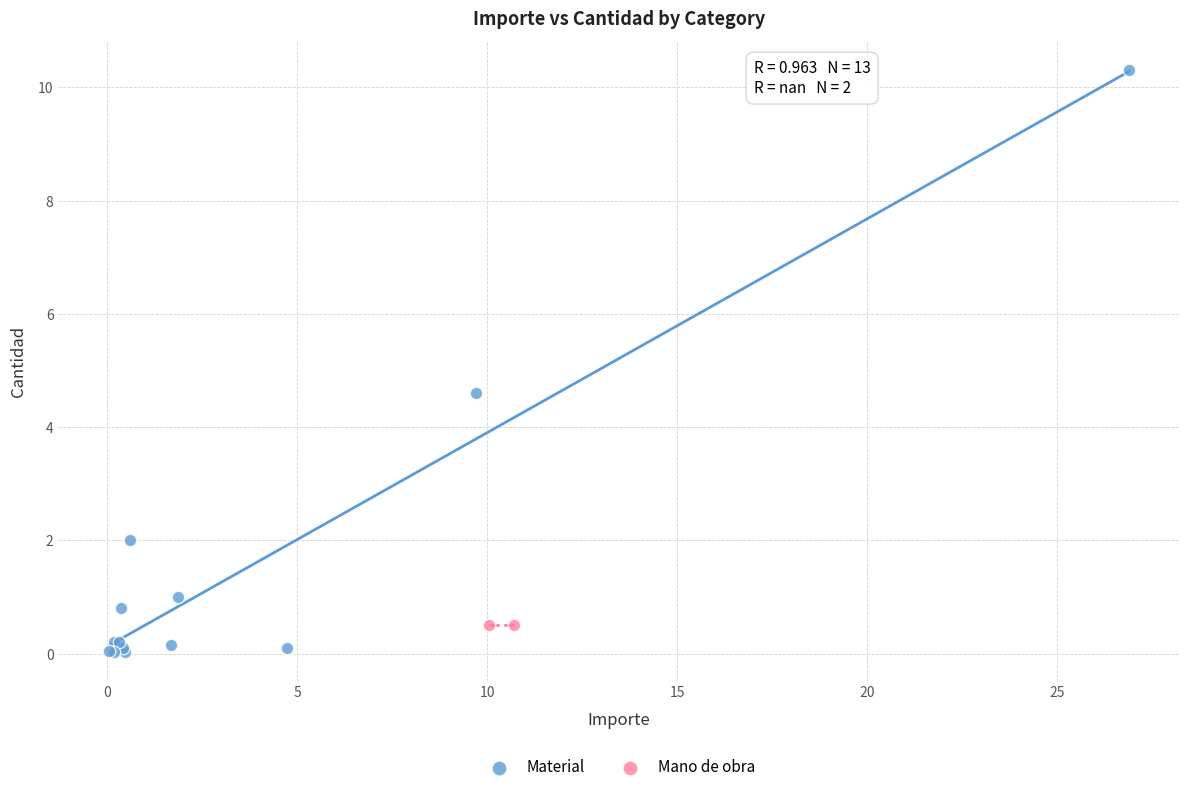

What are all the series names shown in the legend?

Material, Mano de obra